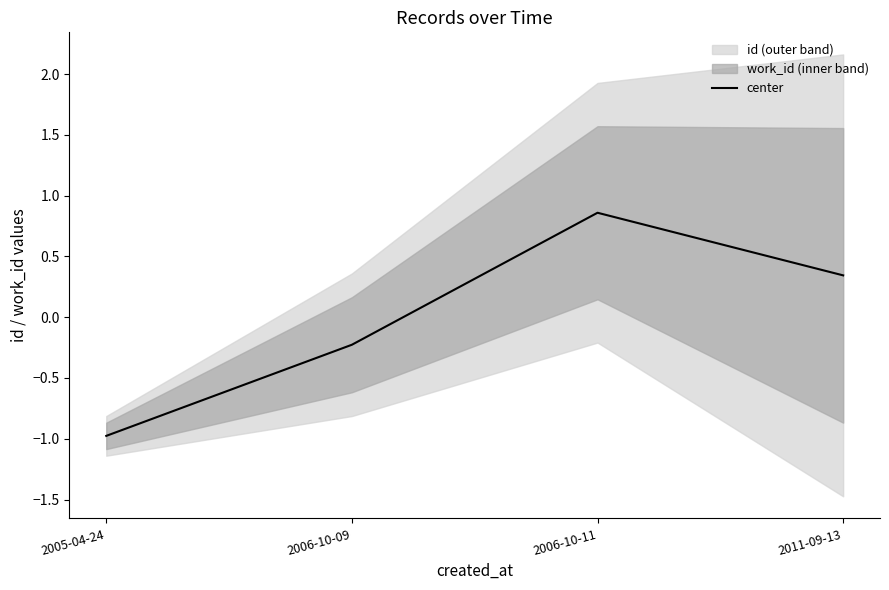

The value at 2006-10-09 is -0.2. True or false?

True